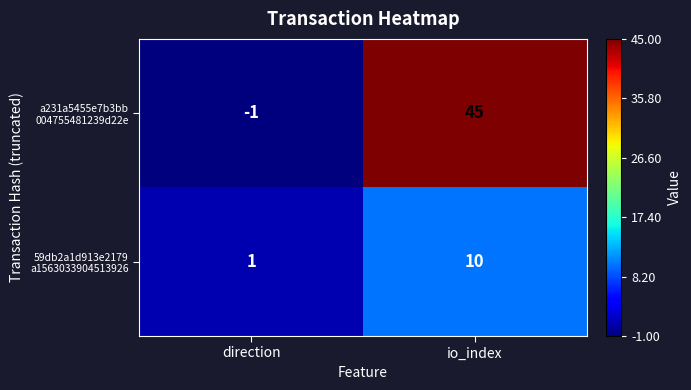

What is the difference between the highest and lowest values at io_index?

35